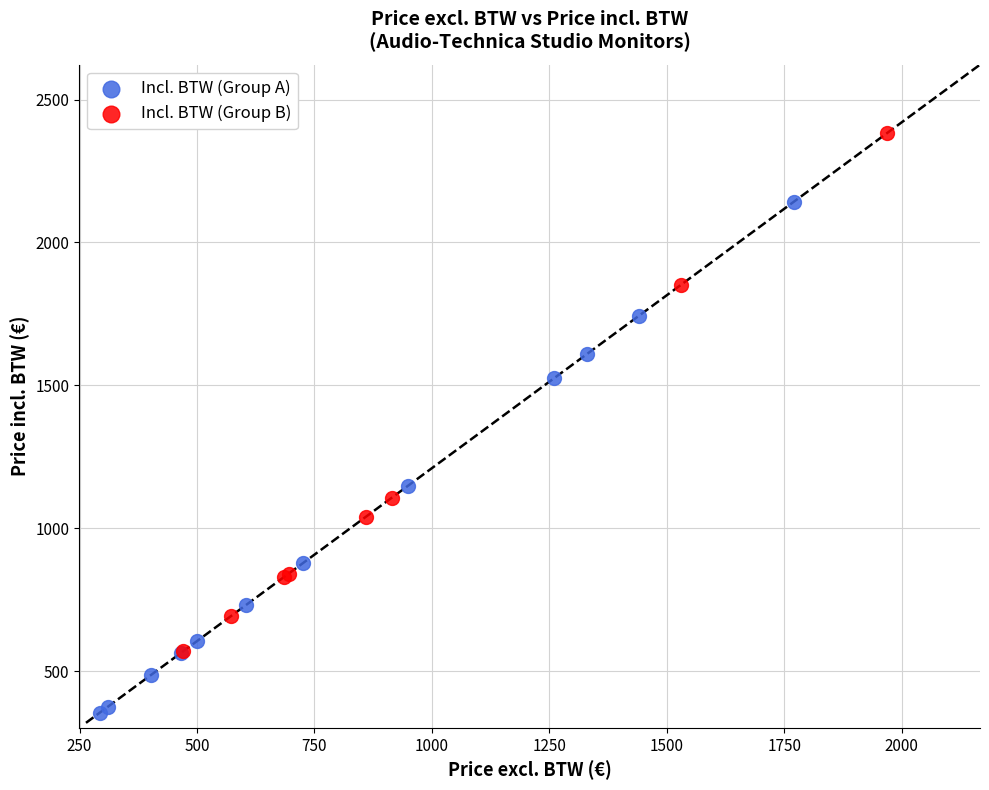

Which series contains the highest Y value?

Incl. BTW (Group B)